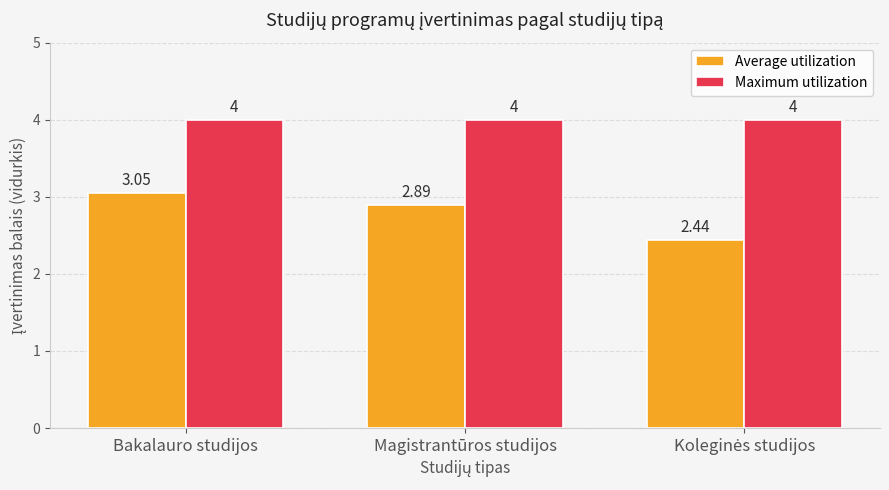

What is the sum of all Maximum utilization values?

12.0